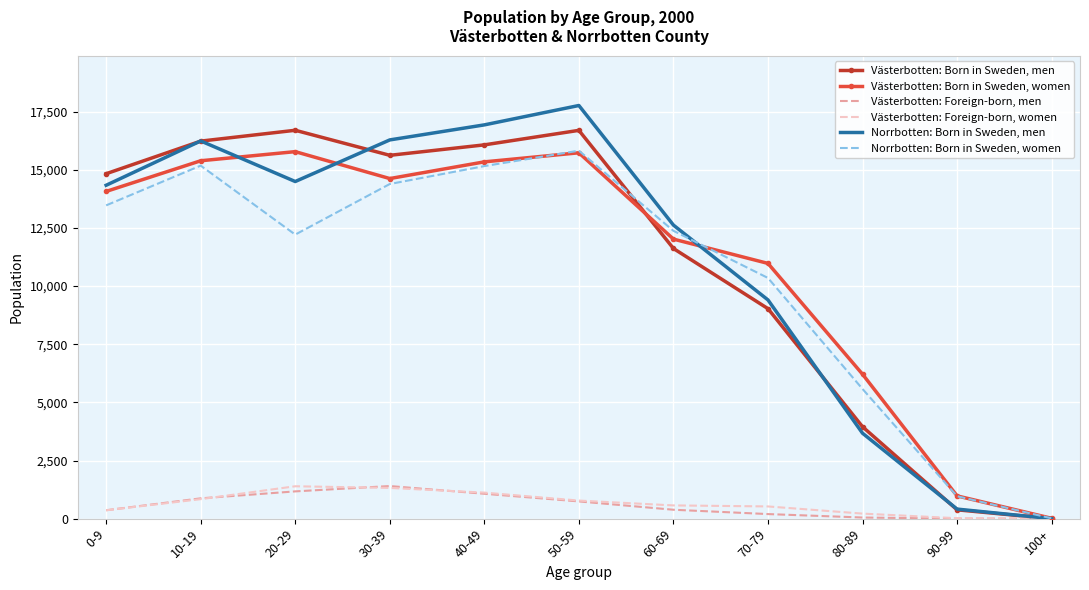

What position from the right is 90-99?

2